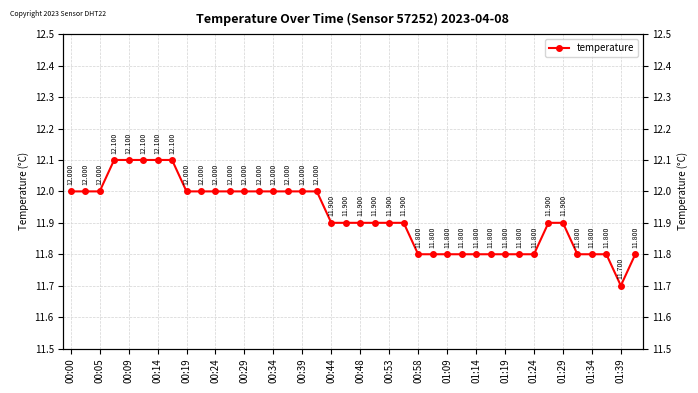

How many distinct data groups are displayed?

1